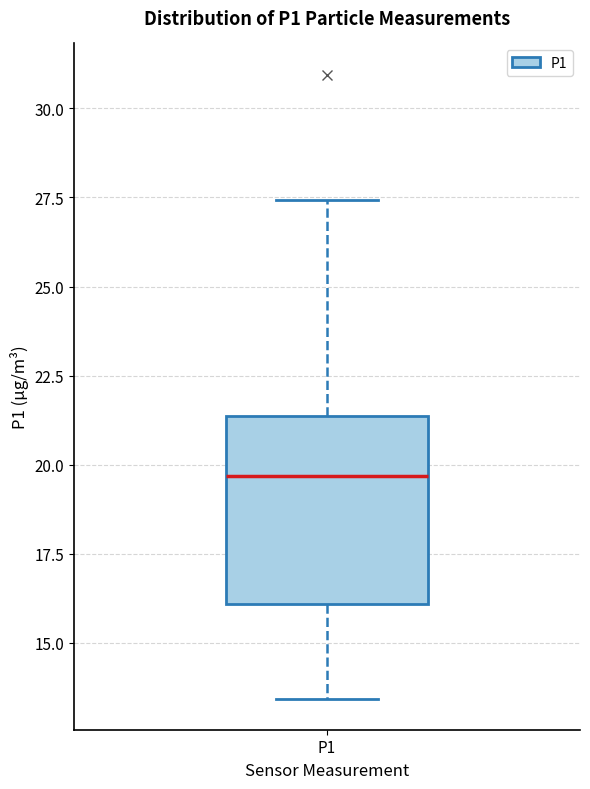

Read this box plot against the y-axis: the position of the median line, the range covered by the box, and the ends of both whiskers. The values are not printed on the chart, so give them approximately, as read against the axis.

median 19.5, box 16.0 to 21.5, whiskers 13.5 to 27.5